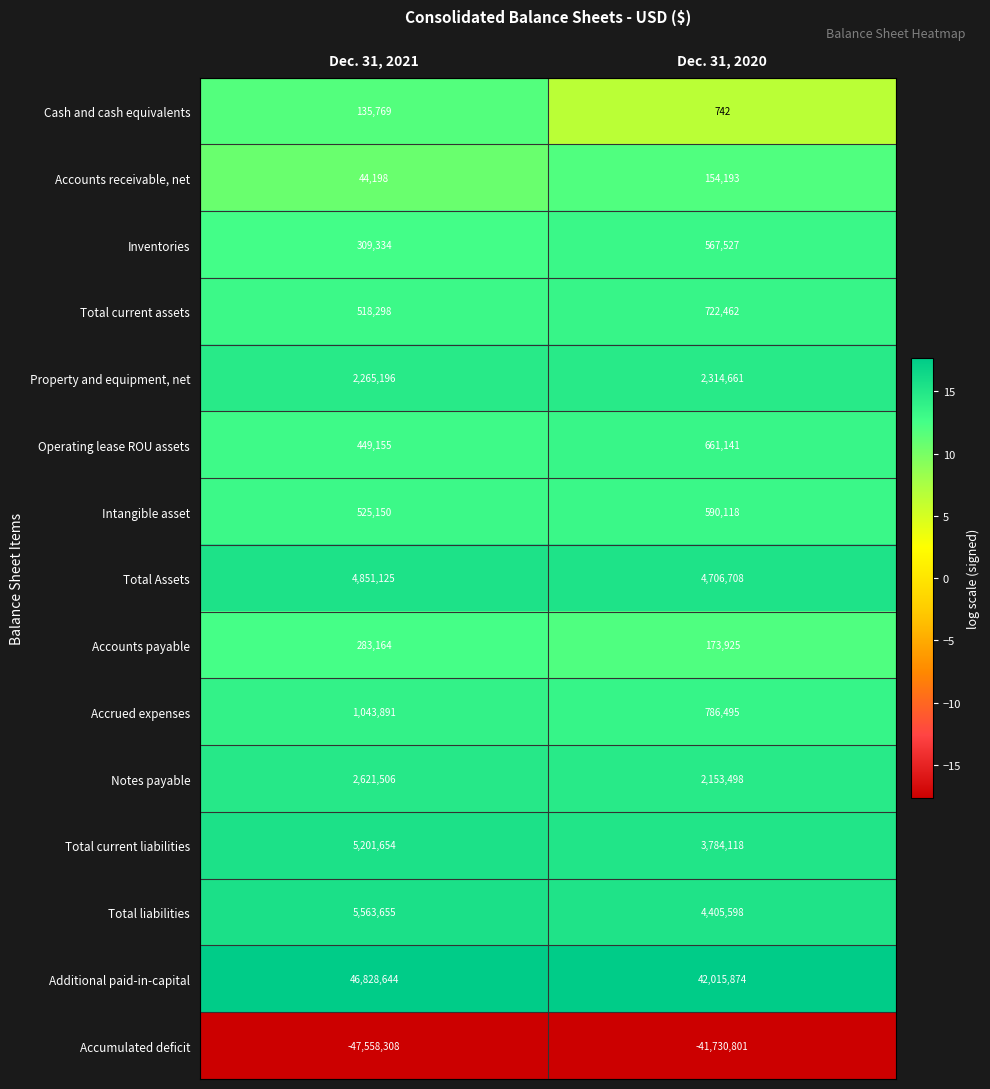

At which label is Total current assets closest to 620380?

Dec. 31, 2021